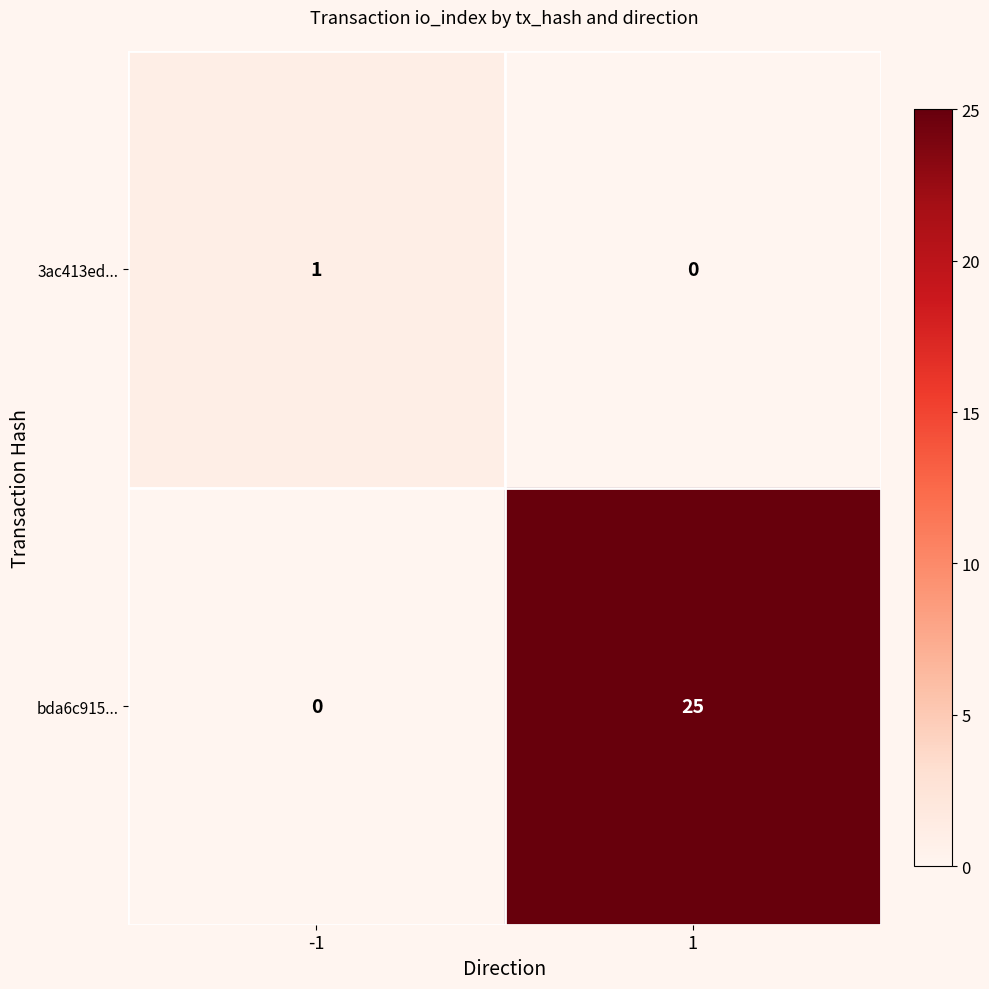

How many series are shown in this chart?

2